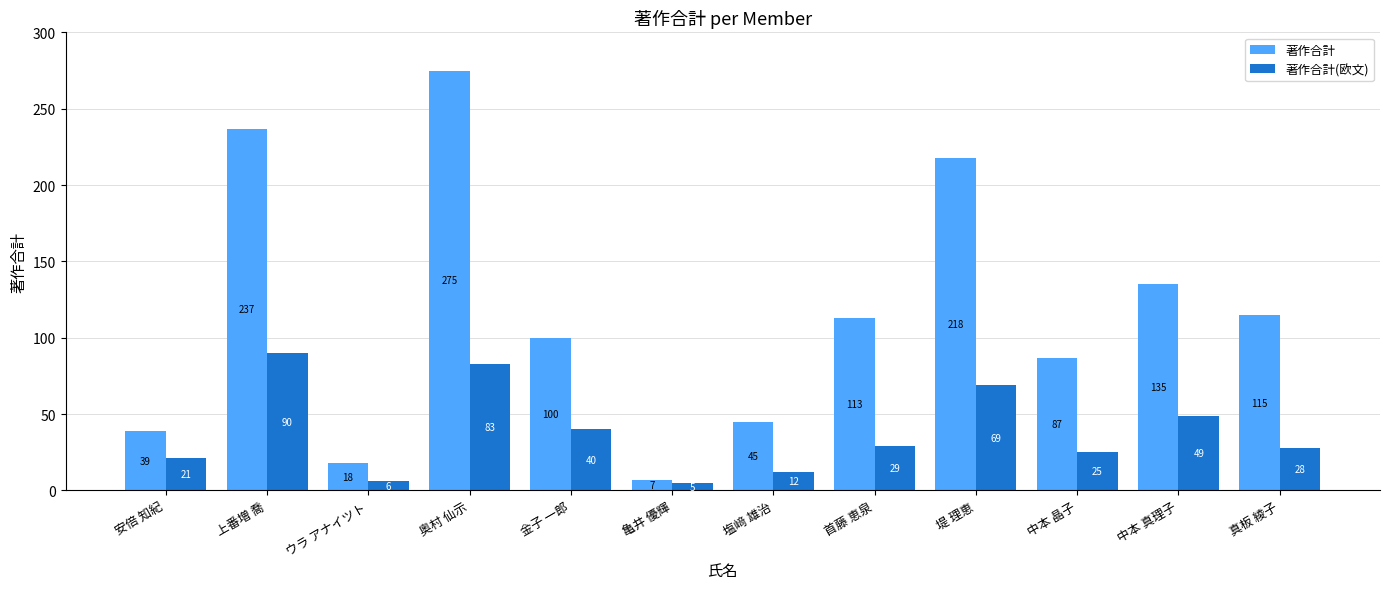

Which series has the largest range (max minus min)?

著作合計